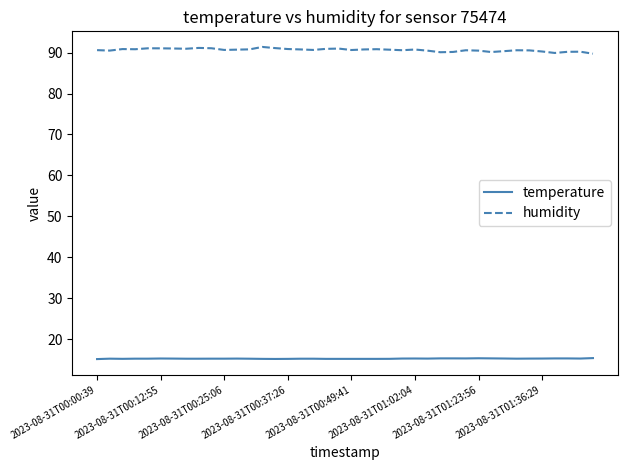

Which series has the widest spread of values?

humidity